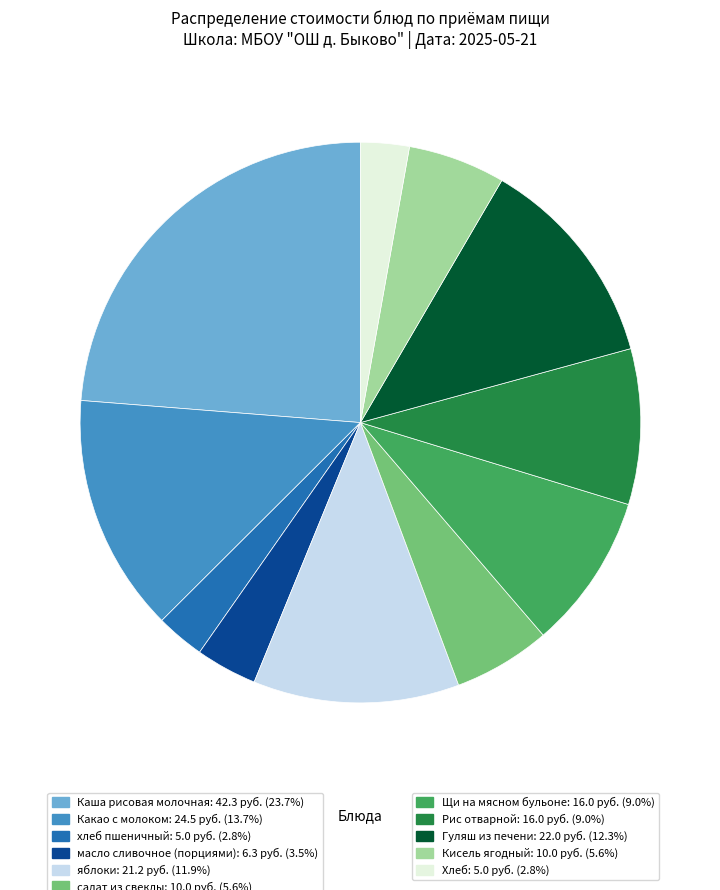

Is there a majority slice in this chart?

No